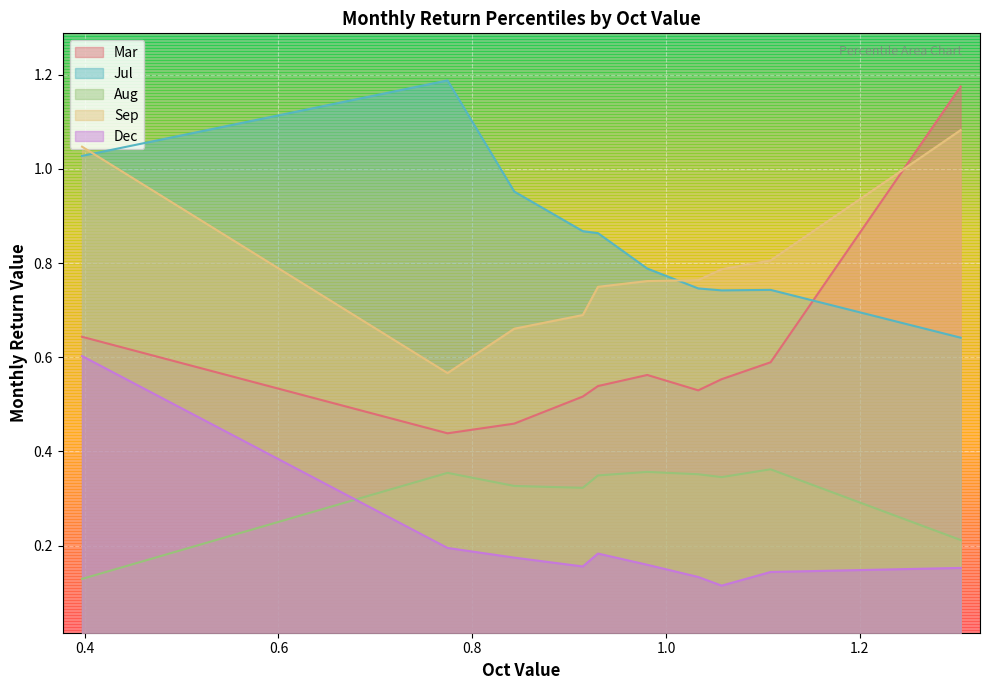

Which series ends up on top after the final intersection of Dec and Aug?

Aug